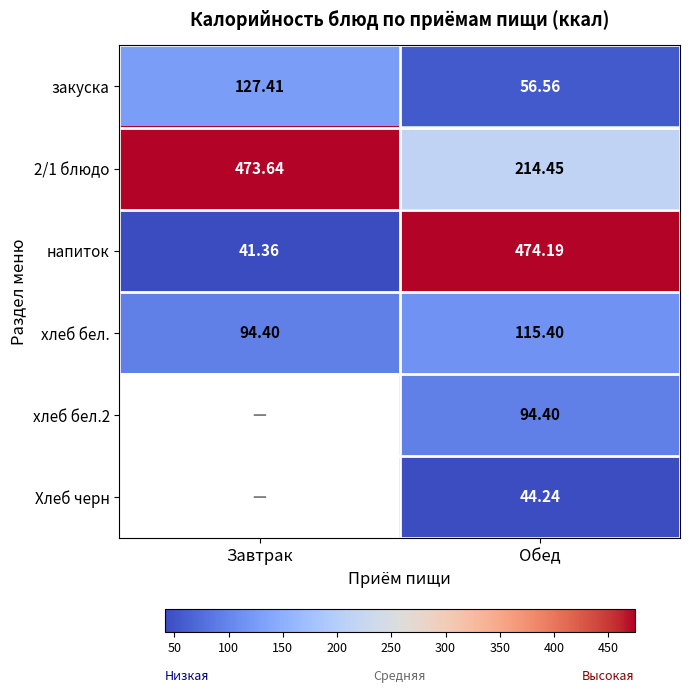

What is the average value of the напиток series?

257.8